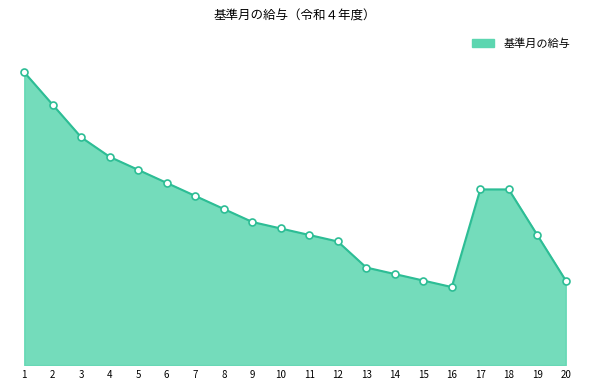

Between 19 and 2, which is larger?

2